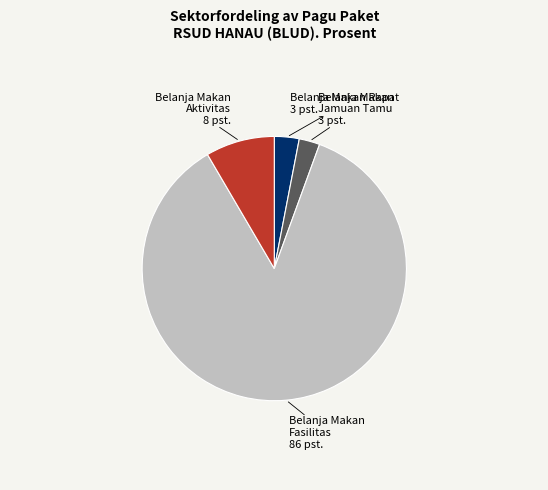

Is there any slice that represents more than half of the pie?

Yes